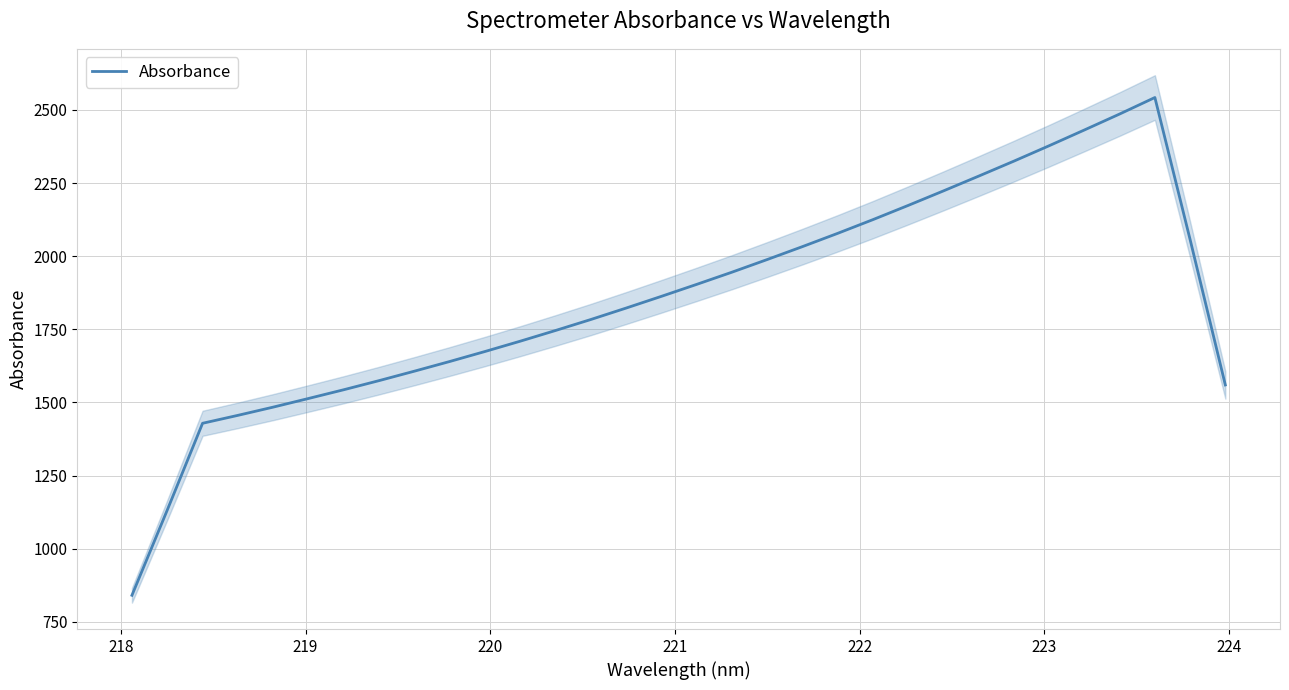

Reading right to left, list all the values displayed in this chart.

1559.9	2056.9	2542.6	2486.3	2431.7	2377.8	2325.2	2273.9	2223.3	2173.7	2125.1	2078.2	2032.8	1988.6	1945.4	1903.7	1862.8	1822.7	1783.6	1746.1	1709.5	1674.2	1640.0	1607.0	1574.7	1543.6	1513.6	1484.1	1455.9	1428.8	1132.1	840.8